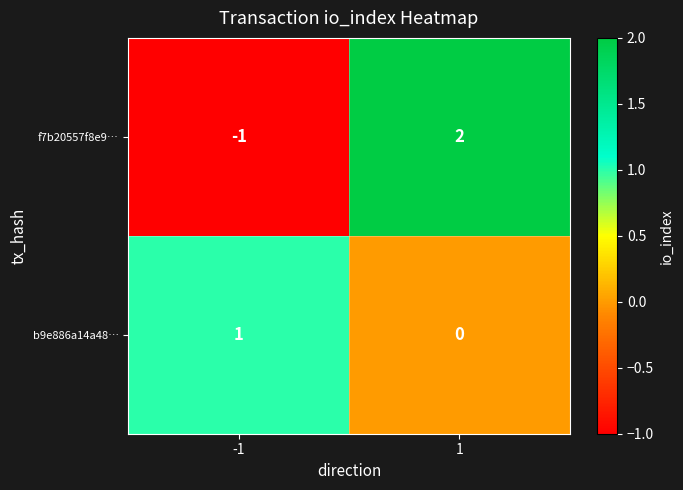

The value of f7b20557f8e9… at 1 is 2. True or false?

True